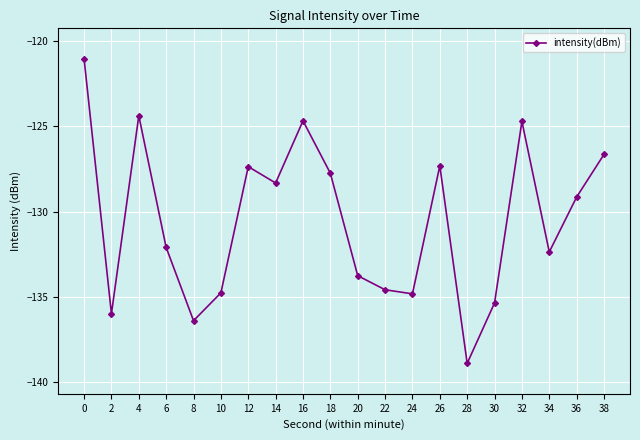

Where is the data nearest to the value -129?

36